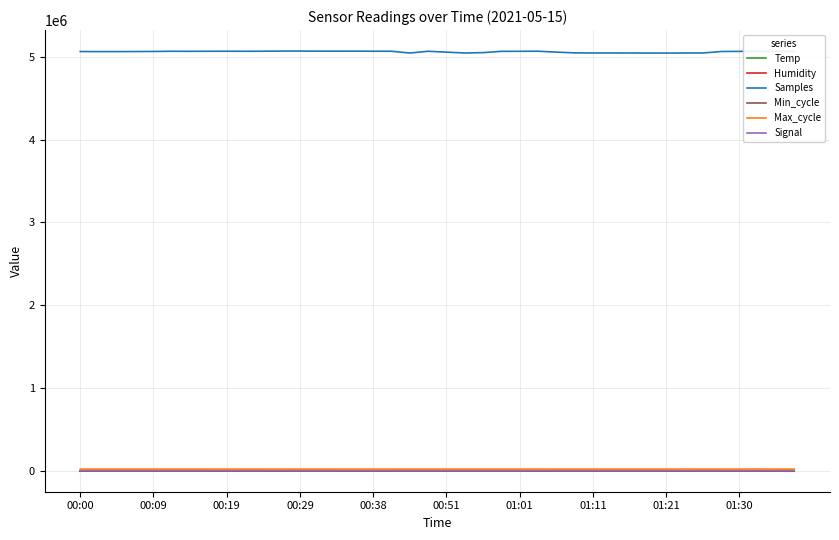

How many values in the Signal series exceed -69?

17